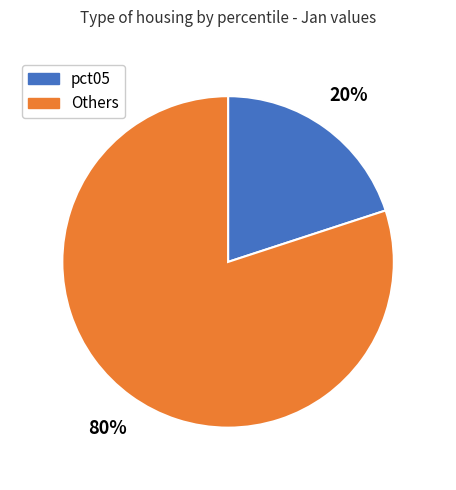

Is there any slice that represents more than half of the pie?

Yes